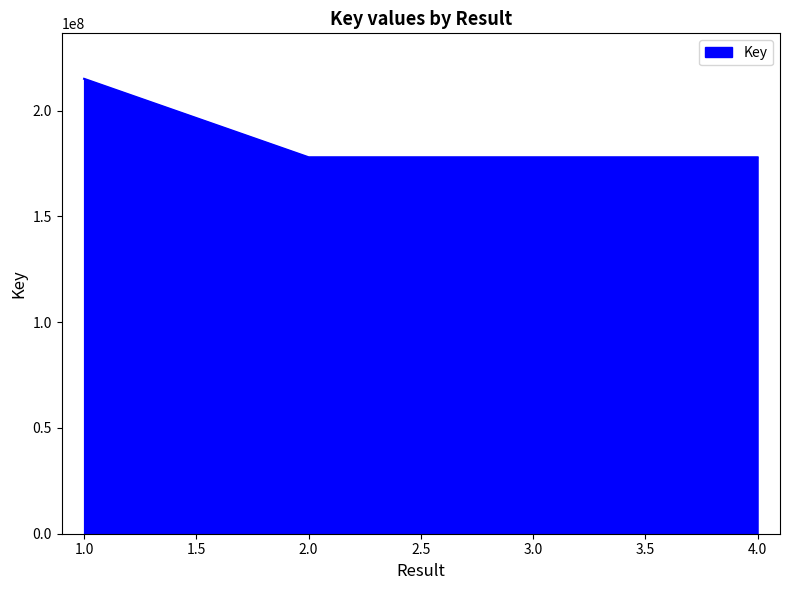

The value at 1.0 is 215000264. True or false?

True